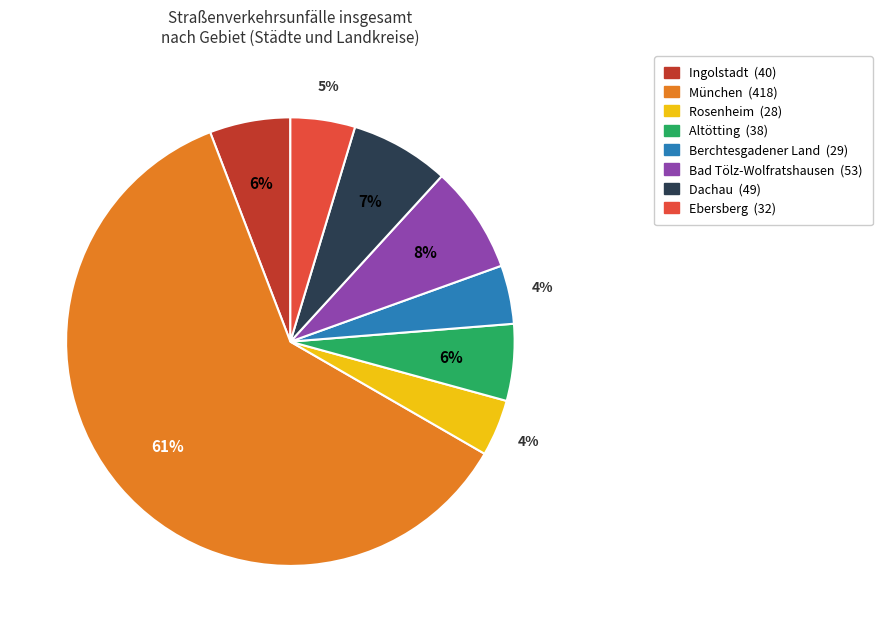

To the nearest percent, what is the combined percentage of Rosenheim and Bad Tölz-Wolfratshausen?

12%